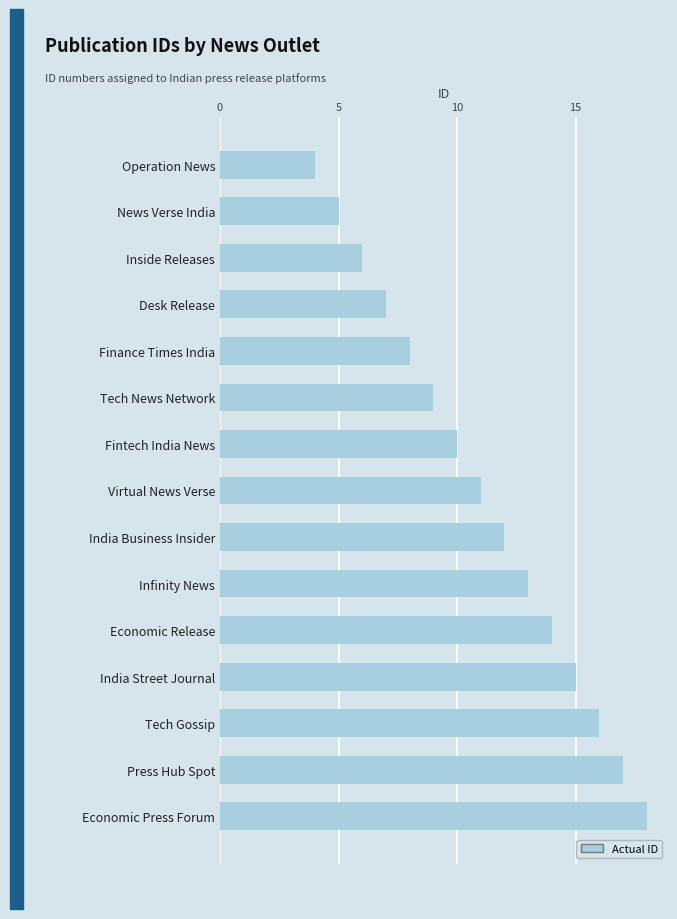

What is the maximum value shown in the chart?

18